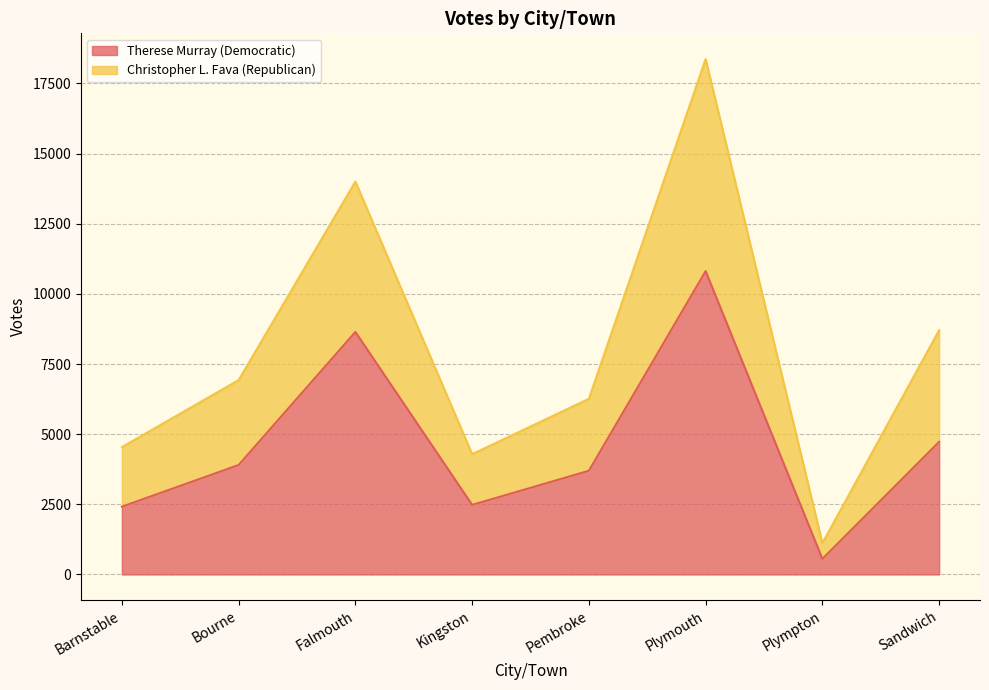

What is the value of the Christopher L. Fava (Republican) point at the 1st from the left?

4539